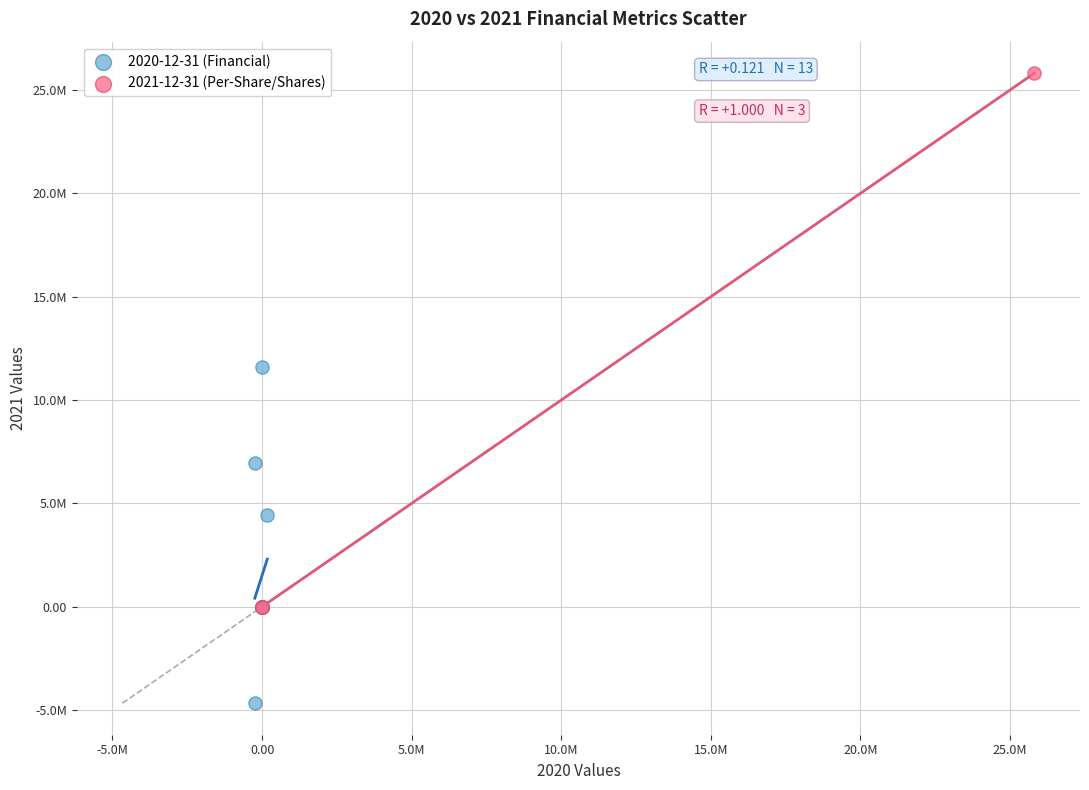

What are all the series names shown in the legend?

2020-12-31 (Financial), 2021-12-31 (Per-Share/Shares)